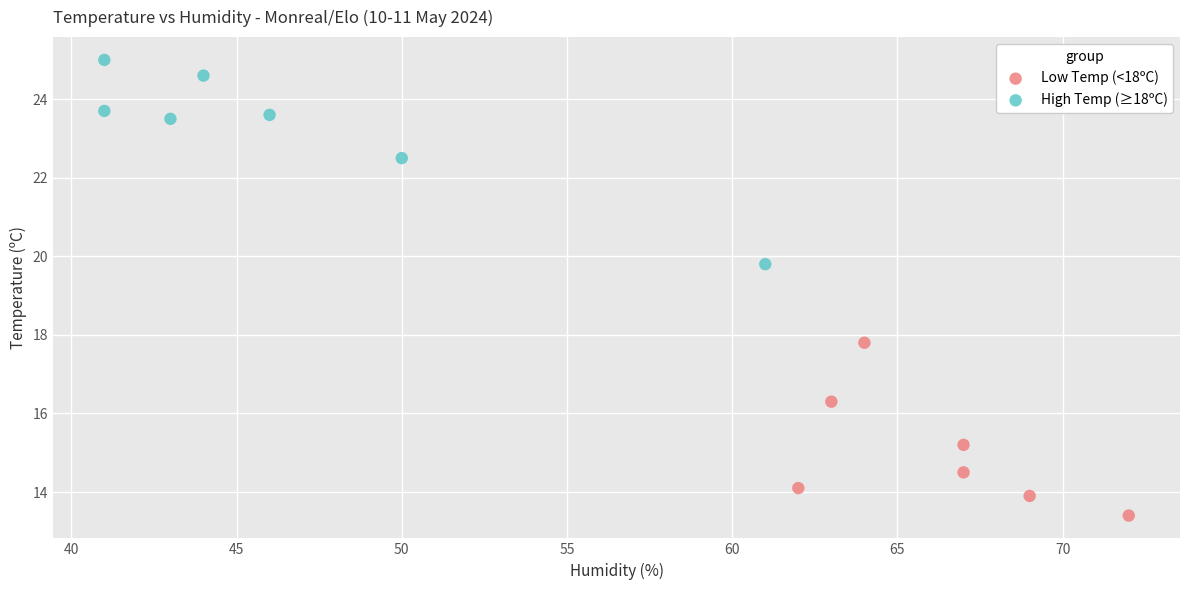

Which series reaches the minimum Y coordinate?

Low Temp (<18ºC)